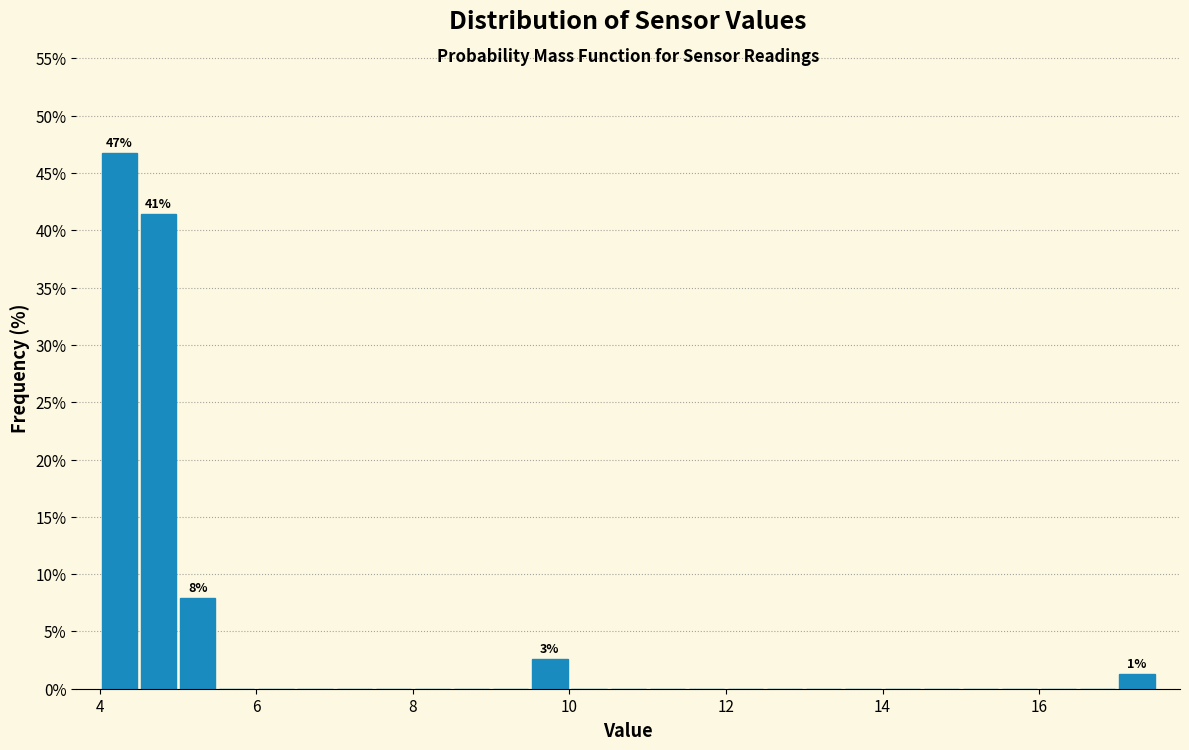

Around what value on the x-axis is the tallest bar? Give the approximate position of its centre, as read against the axis.

4.2